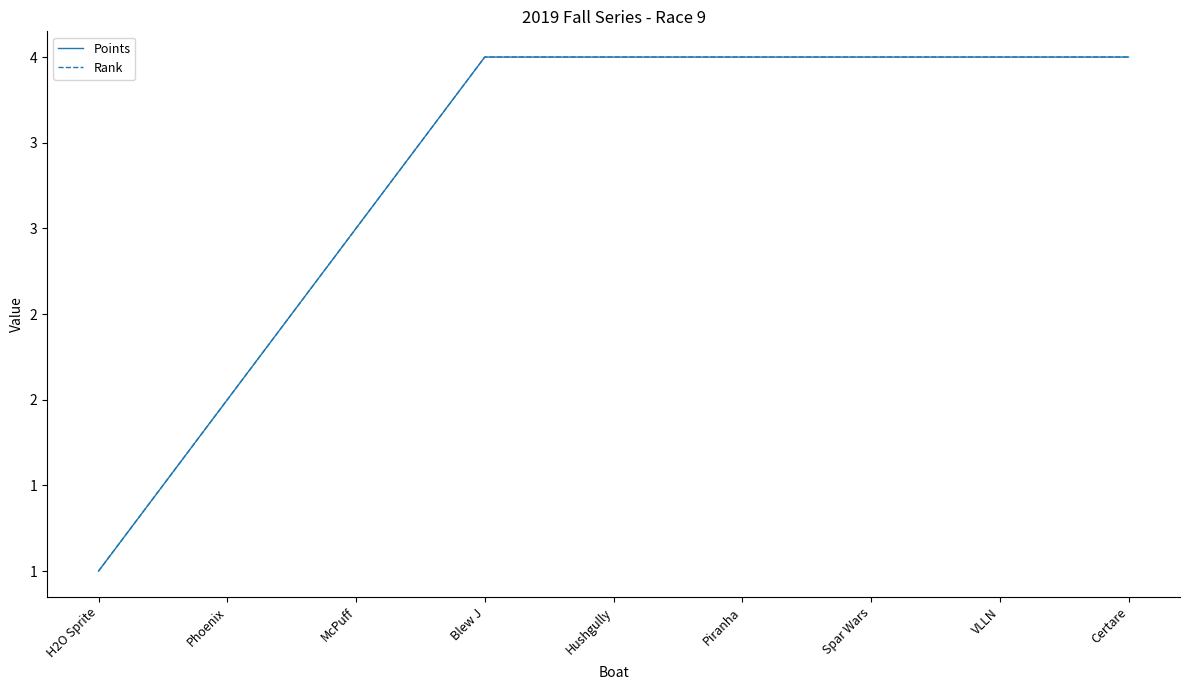

Reading left to right, transcribe all the data shown in this chart.

Points: H2O Sprite=1	Phoenix=2	McPuff=3	Blew J=4	Hushgully=4	Piranha=4	Spar Wars=4	VLLN=4	Certare=4
Rank: H2O Sprite=1	Phoenix=2	McPuff=3	Blew J=4	Hushgully=4	Piranha=4	Spar Wars=4	VLLN=4	Certare=4